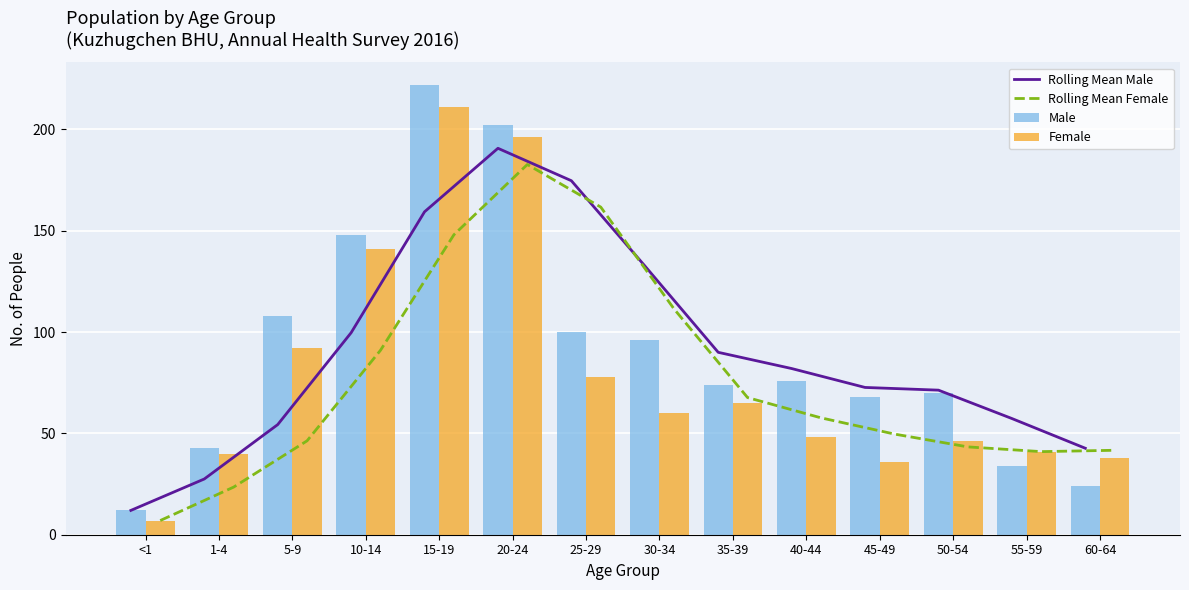

Reading right to left, transcribe all the data shown in this chart.

Rolling Mean Male: 60-64=42.7	55-59=57.3	50-54=71.3	45-49=72.7	40-44=82.0	35-39=90.0	30-34=132.7	25-29=174.7	20-24=190.7	15-19=159.3	10-14=99.7	5-9=54.3	1-4=27.5	<1=12.0
Rolling Mean Female: 60-64=41.7	55-59=41.0	50-54=43.3	45-49=49.7	40-44=57.7	35-39=67.7	30-34=111.3	25-29=161.7	20-24=182.7	15-19=148.0	10-14=91.0	5-9=46.3	1-4=23.5	<1=7.0
Male: 60-64=24.0	55-59=34.0	50-54=70.0	45-49=68.0	40-44=76.0	35-39=74.0	30-34=96.0	25-29=100.0	20-24=202.0	15-19=222.0	10-14=148.0	5-9=108.0	1-4=43.0	<1=12.0
Female: 60-64=38.0	55-59=41.0	50-54=46.0	45-49=36.0	40-44=48.0	35-39=65.0	30-34=60.0	25-29=78.0	20-24=196.0	15-19=211.0	10-14=141.0	5-9=92.0	1-4=40.0	<1=7.0